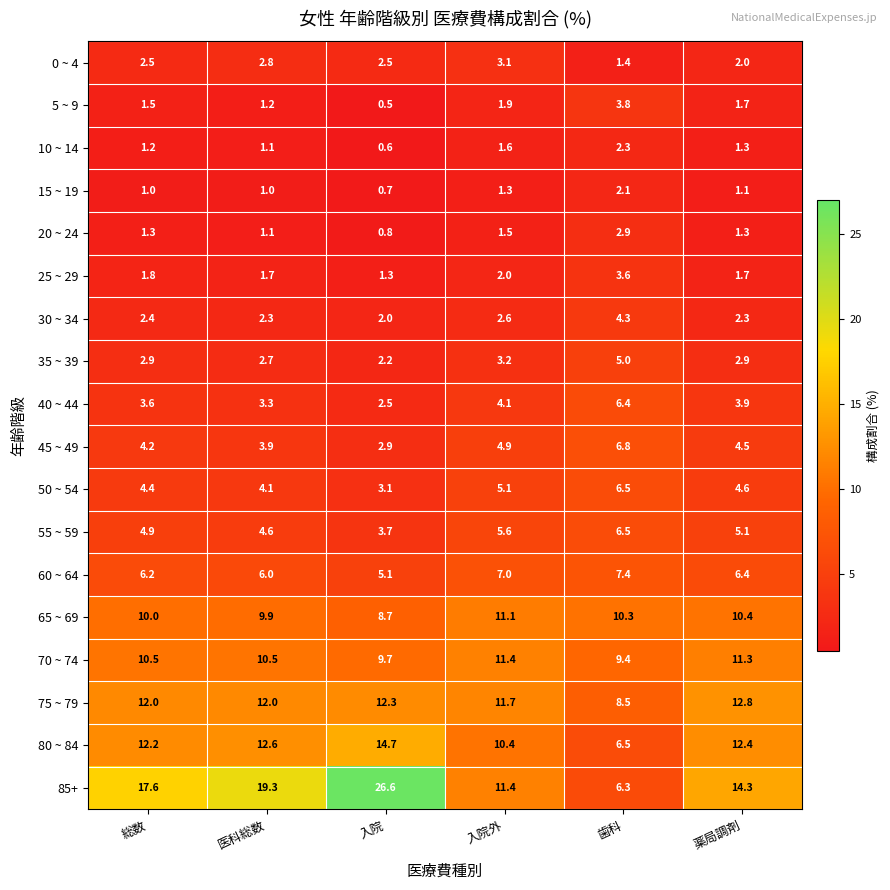

What is the difference between the 85+ values at 薬局調剤 and 歯科?

8.0